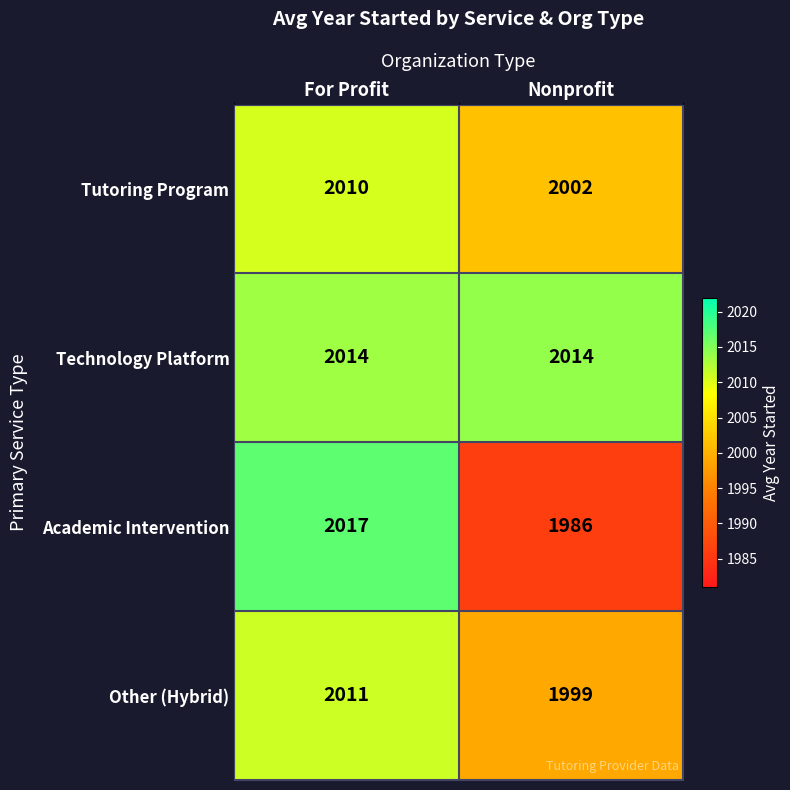

Reading right to left, extract all data points from this chart.

Tutoring Program: 2002	2010
Technology Platform: 2014	2014
Academic Intervention: 1986	2017
Other (Hybrid): 1999	2011